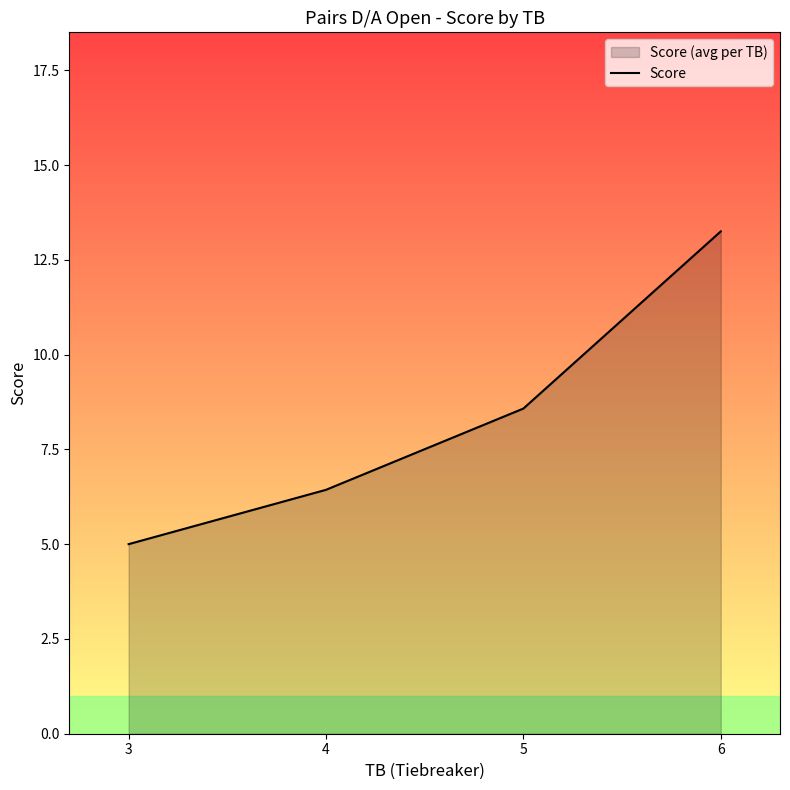

What is the sum of all values?

33.3